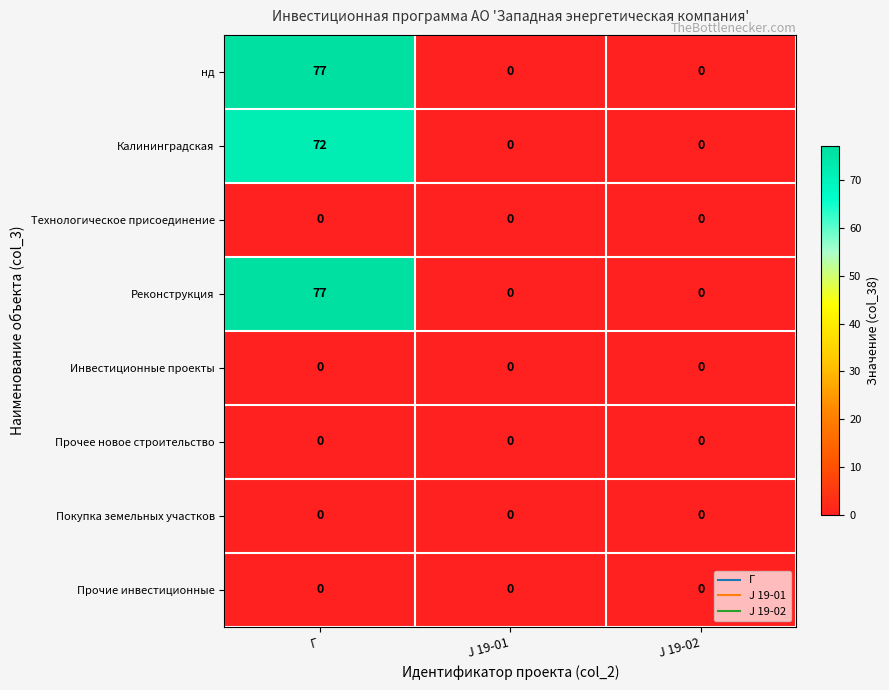

What is the maximum value shown in the chart?

77